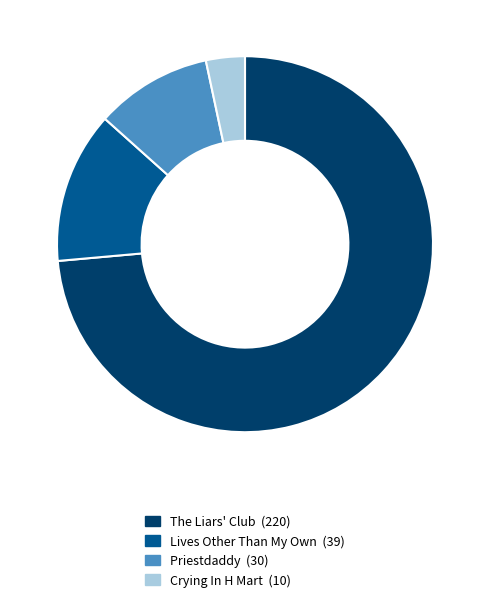

True or false: The Liars' Club accounts for 74% of the total.

True